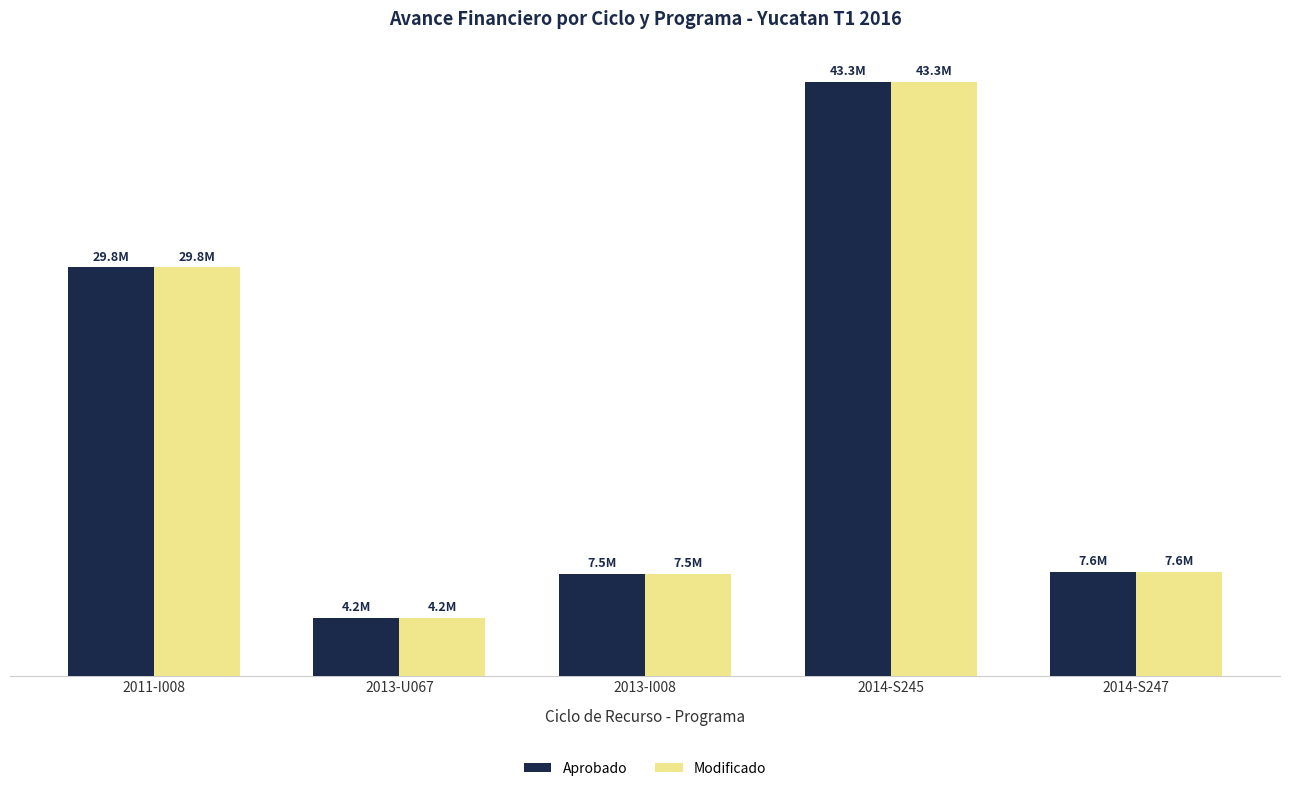

Does the chart contain stacked bars?

No